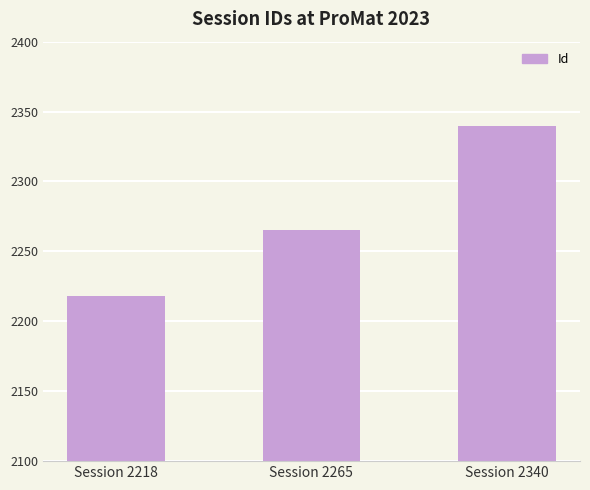

Approximately how many times larger is the value at Session 2265 compared to Session 2218?

1.0